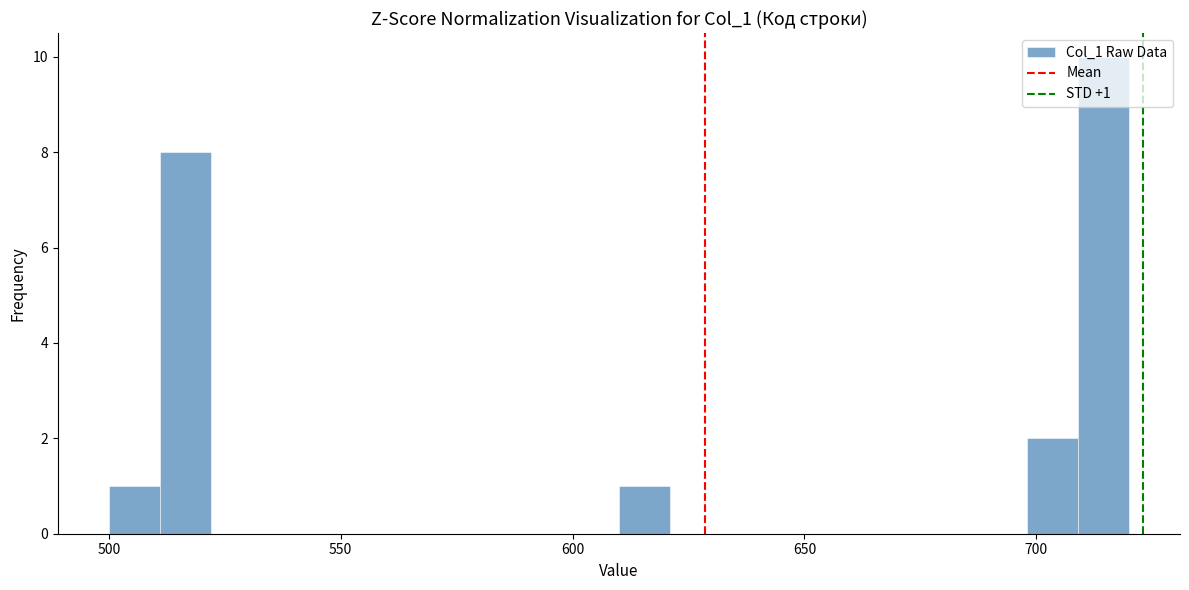

Read against the x-axis, roughly where is the centre of the tallest bar?

715